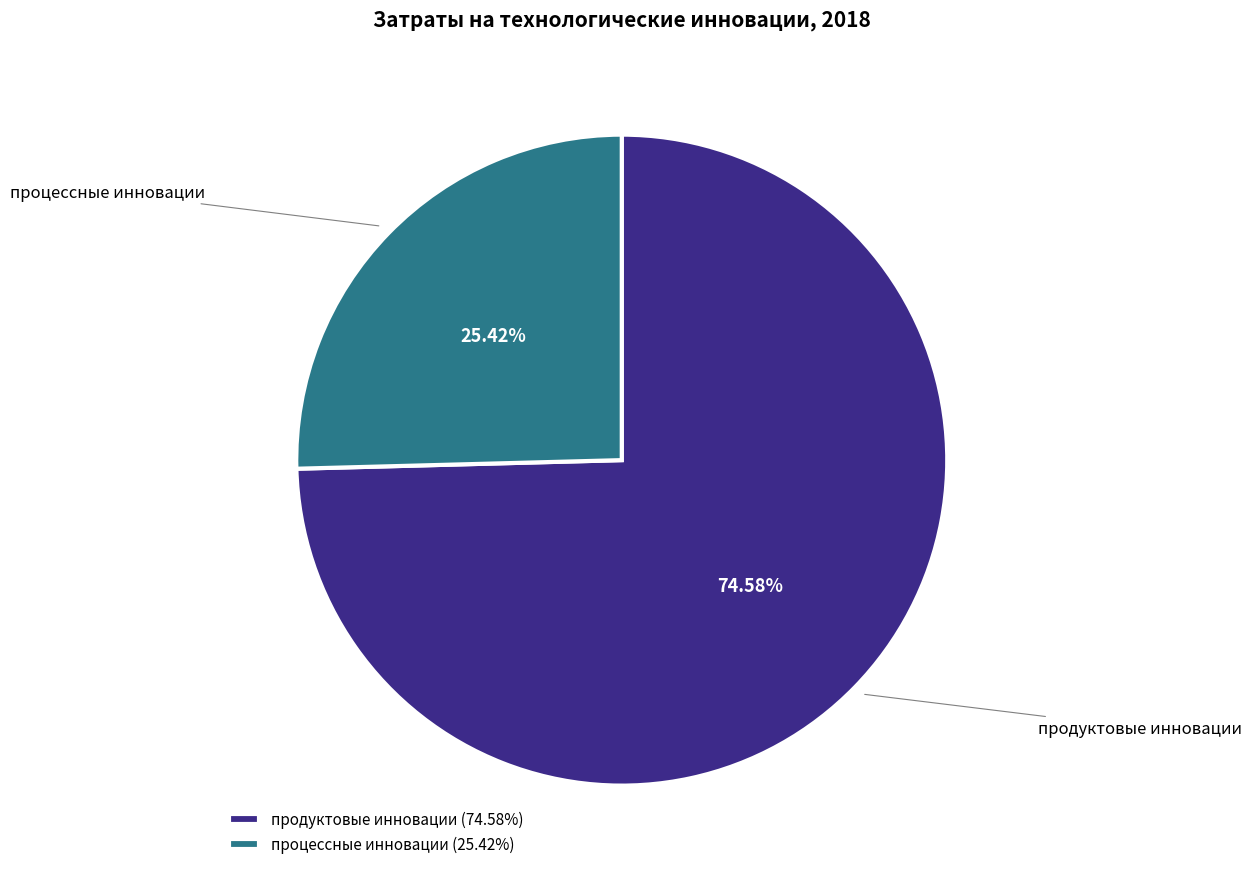

What portion of the pie excludes процессные инновации?

74.6%